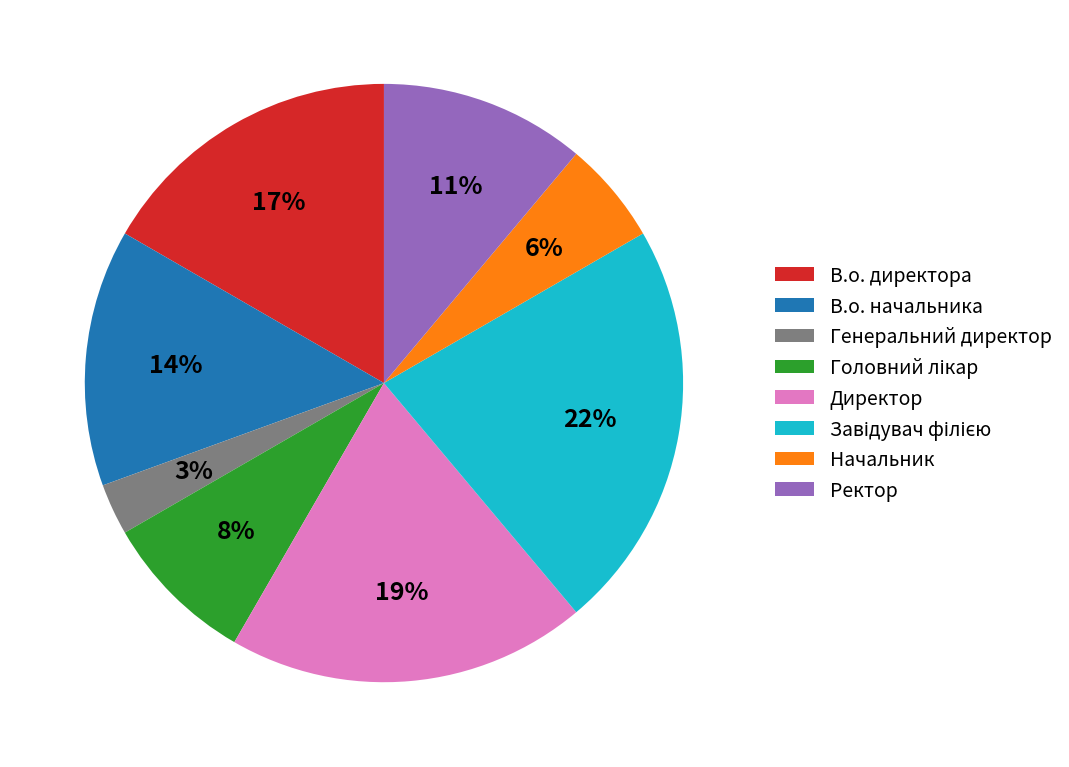

Which category has the smallest portion of the pie?

Генеральний директор